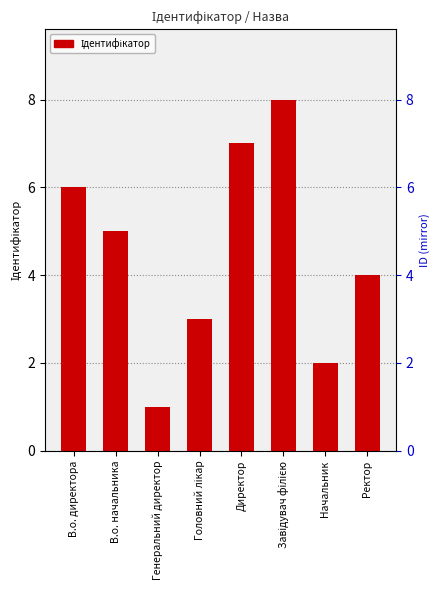

Which has a higher value, Головний лікар or Начальник?

Головний лікар